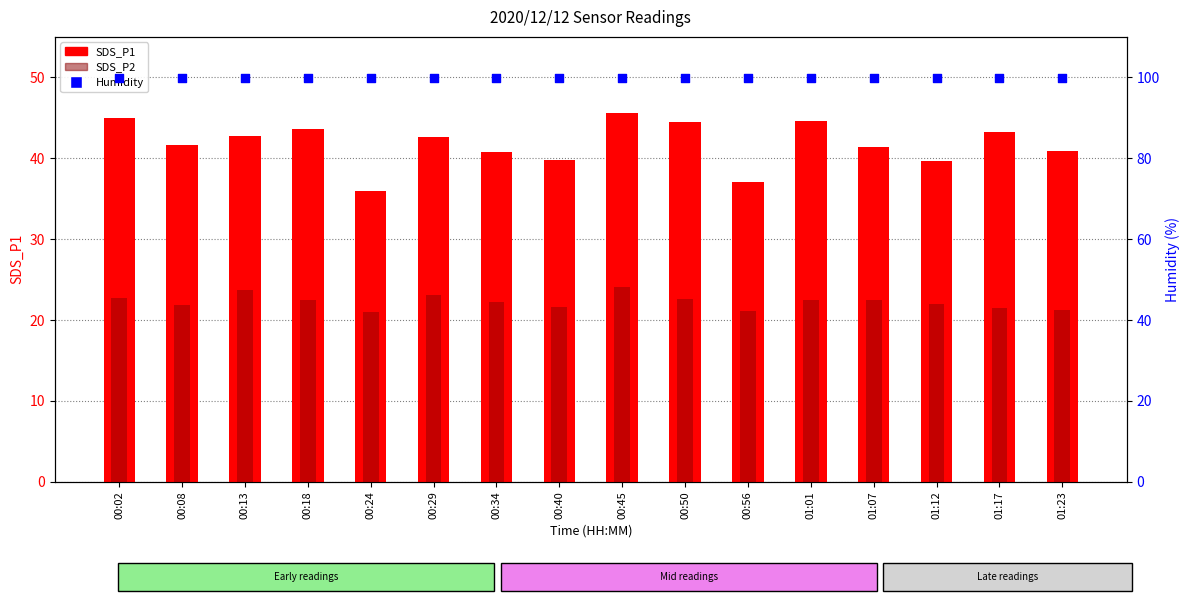

What are all the series names shown in the legend?

SDS_P1, SDS_P2, Humidity